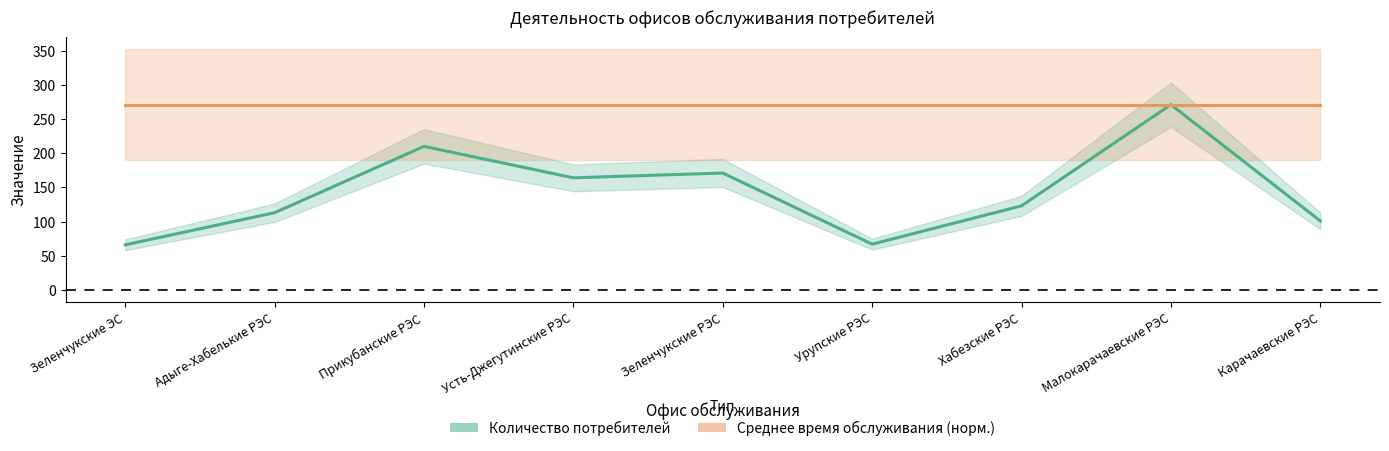

What is the value of the Среднее время обслуживания (норм.) point at the 6th from the left?

271